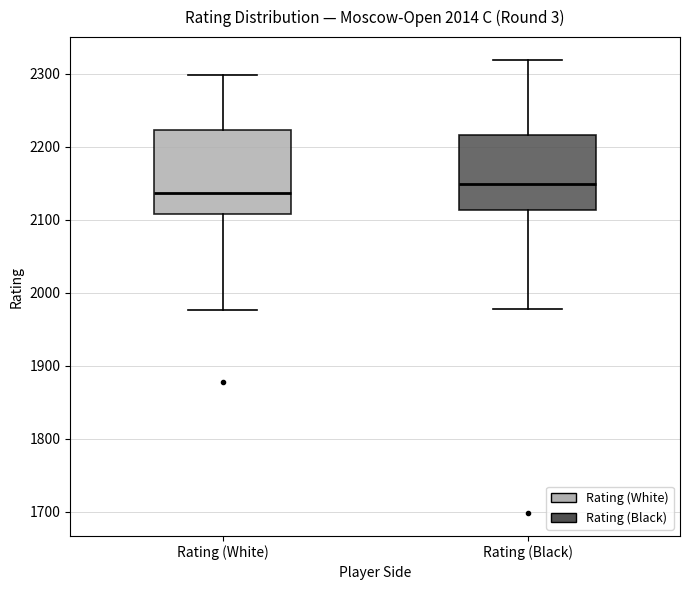

Where does the lower whisker of the box for Rating (Black) end on the y-axis? The values are not printed on the chart, so give them approximately, as read against the axis.

1980